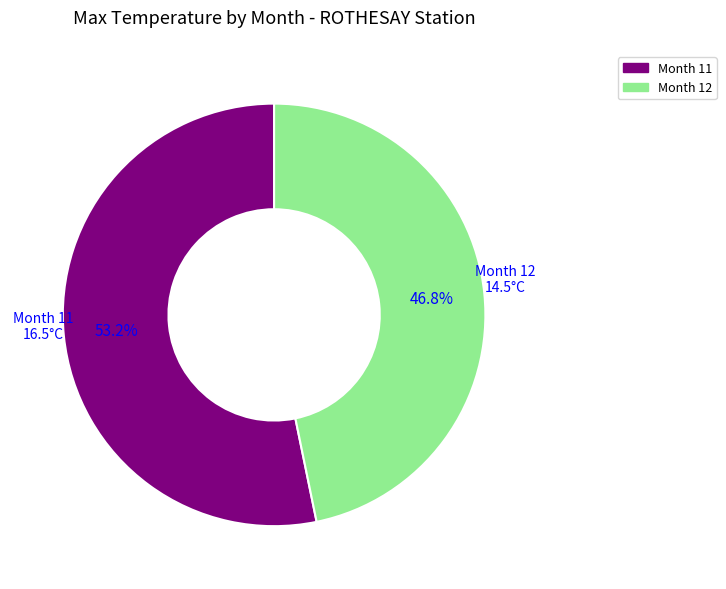

What is the largest slice in the pie chart?

Month 11